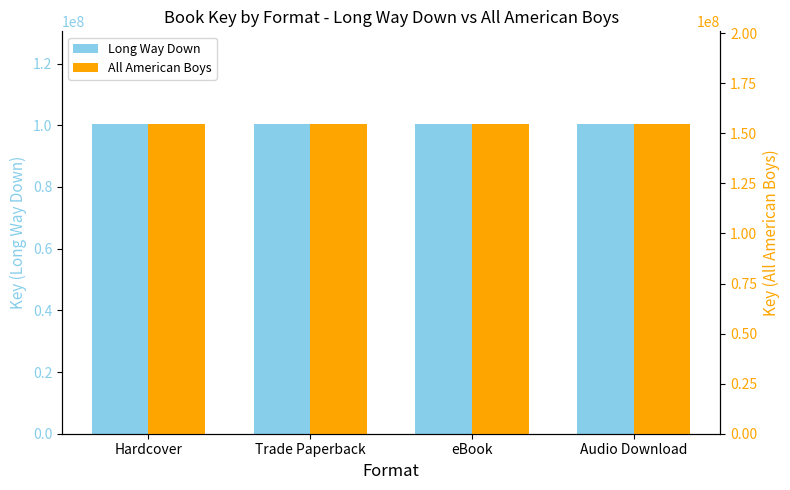

What is the value of the All American Boys bar at the 1st from the left?

154558184